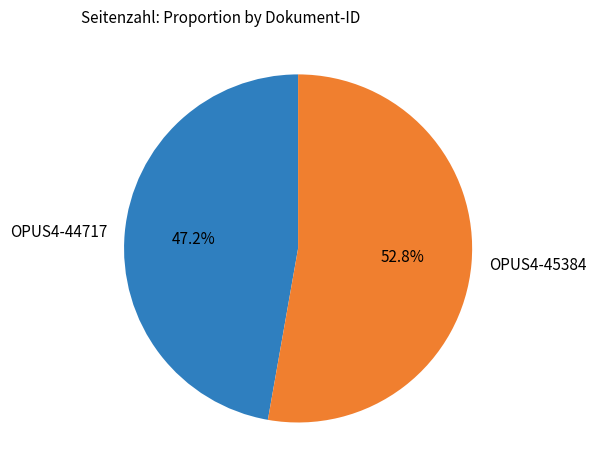

Is there any slice that represents more than half of the pie?

Yes